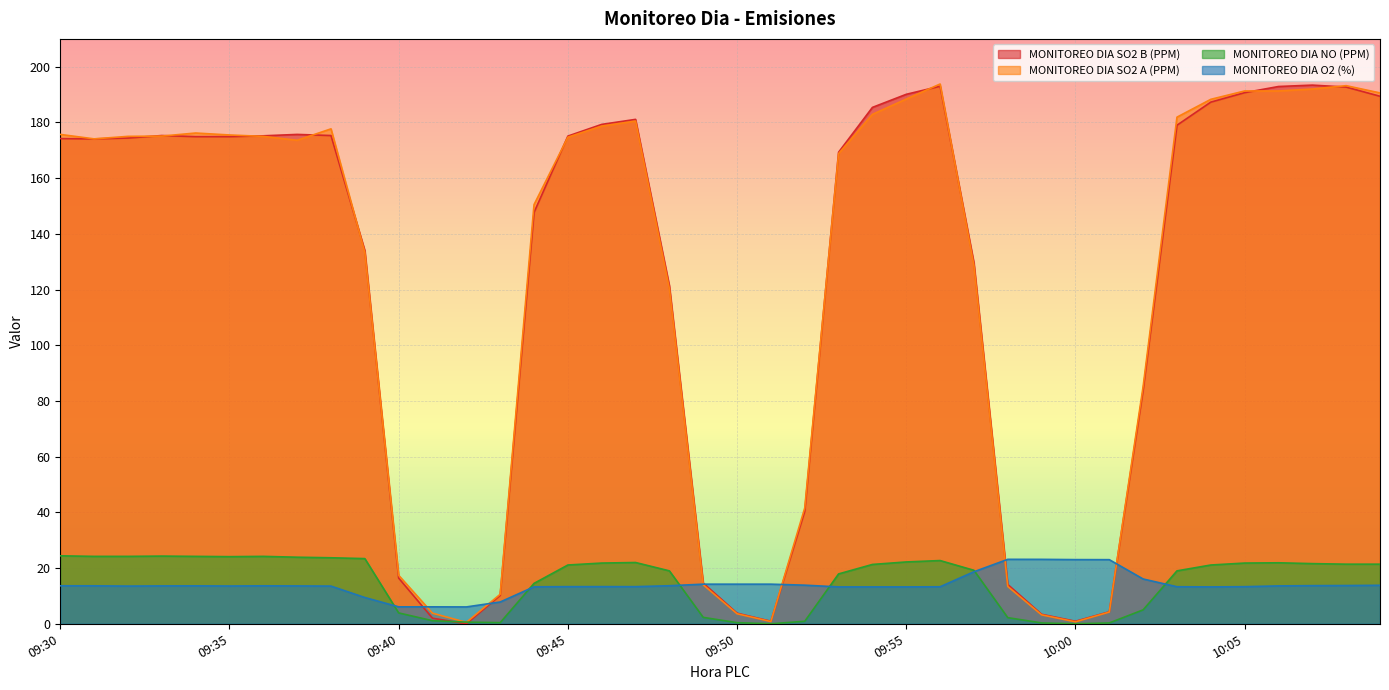

True or false: MONITOREO DIA NO (PPM) has a value of 2.3 at 09:49.

True